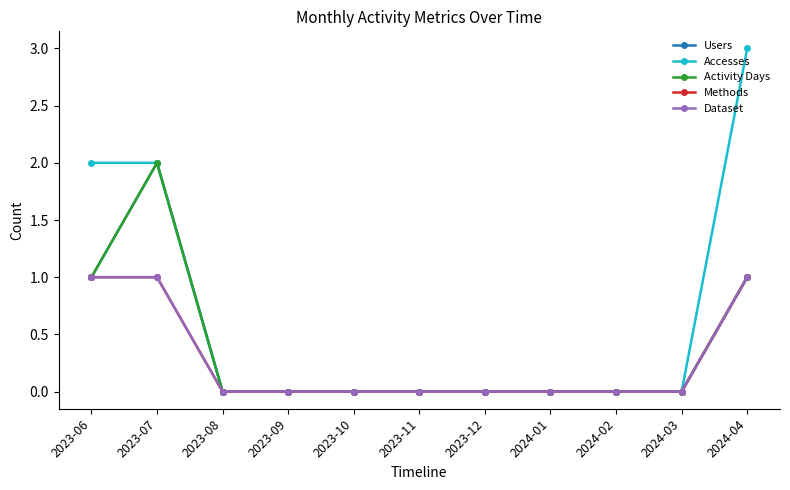

Is this an area chart (filled region under the line)?

No